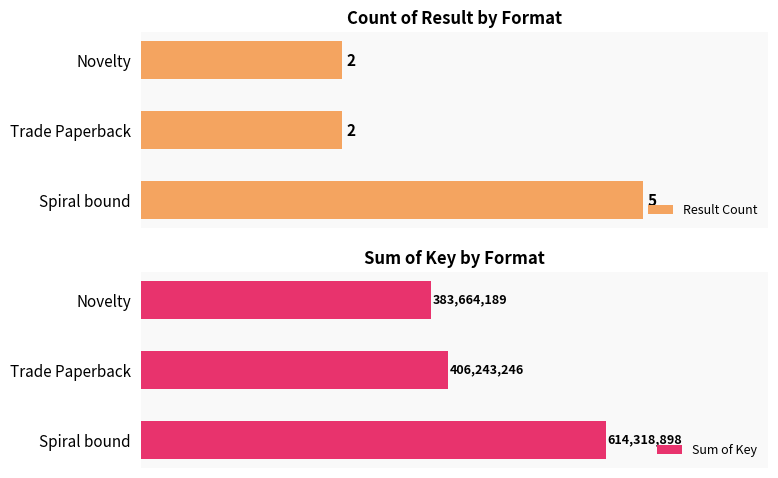

Count the Result Count values in the range 2 to 5.

3